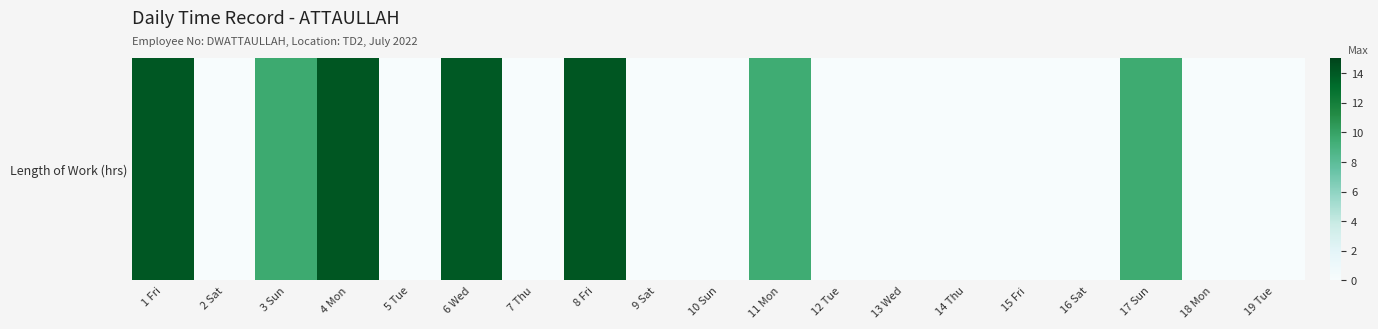

Rank the categories by value from lowest to highest.

2 Sat, 5 Tue, 7 Thu, 9 Sat, 10 Sun, 12 Tue, 13 Wed, 14 Thu, 15 Fri, 16 Sat, 18 Mon, 19 Tue, 11 Mon, 17 Sun, 3 Sun, 6 Wed, 1 Fri, 4 Mon, 8 Fri